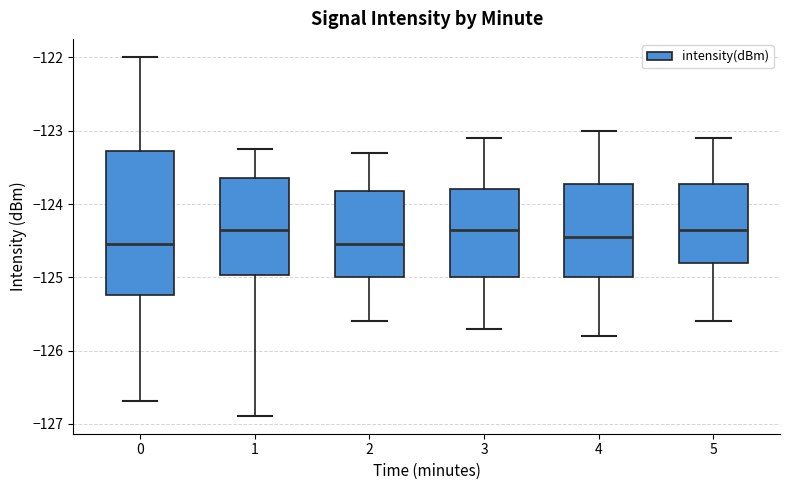

Reading left to right, transcribe this box plot: for each box, give where its median line is, the range the box spans, and where its two whiskers end, as read against the y-axis. The values are not printed on the chart, so give them approximately, as read against the axis.

0: median -124.5, box -125.2 to -123.3, whiskers -126.7 to -122.0
1: median -124.3, box -125.0 to -123.6, whiskers -126.9 to -123.3
2: median -124.5, box -125.0 to -123.8, whiskers -125.6 to -123.3
3: median -124.3, box -125.0 to -123.8, whiskers -125.7 to -123.1
4: median -124.4, box -125.0 to -123.7, whiskers -125.8 to -123.0
5: median -124.3, box -124.8 to -123.7, whiskers -125.6 to -123.1